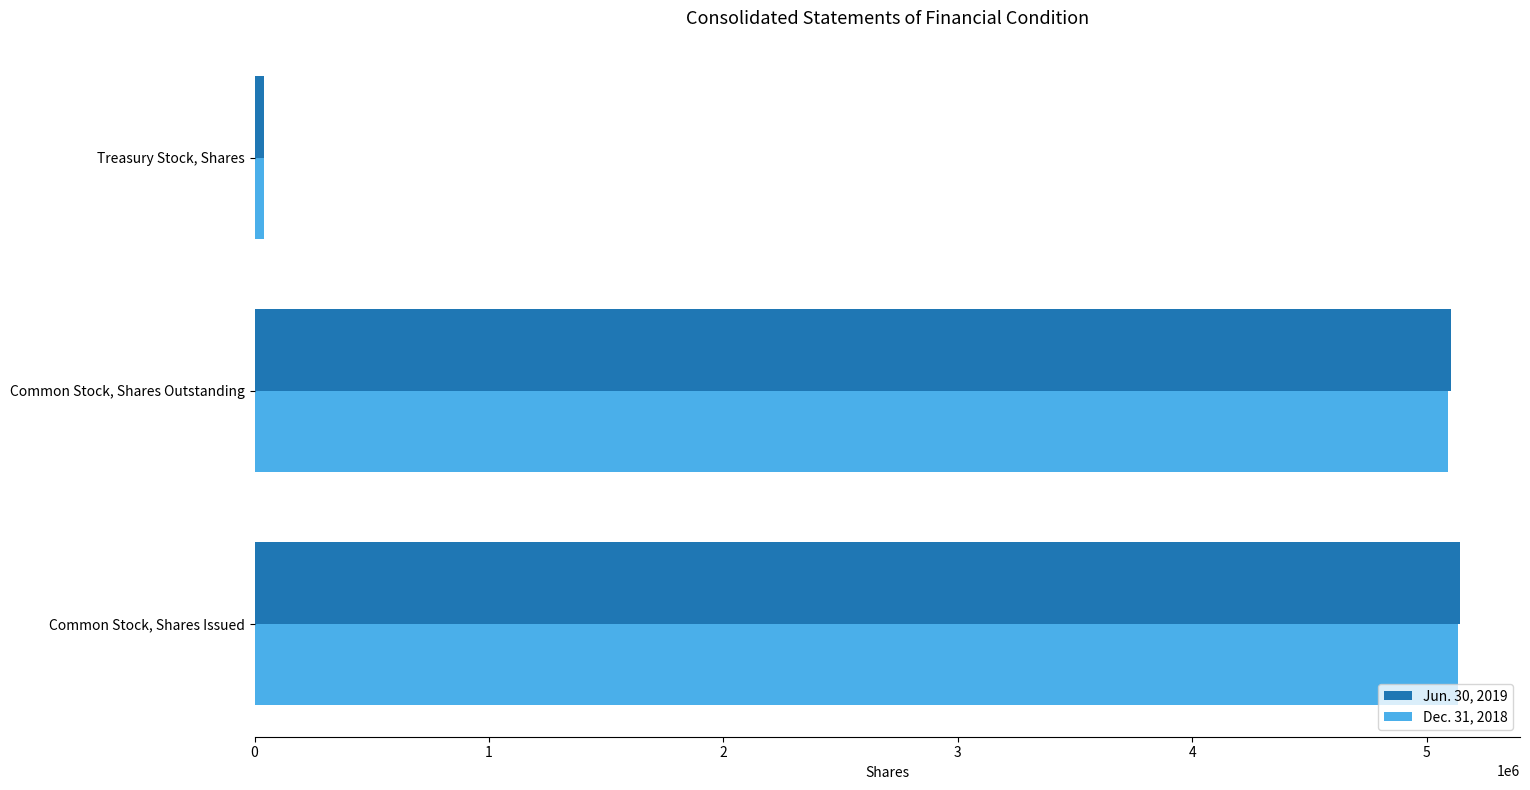

List the series in order of their peak value, lowest first.

Dec. 31, 2018, Jun. 30, 2019